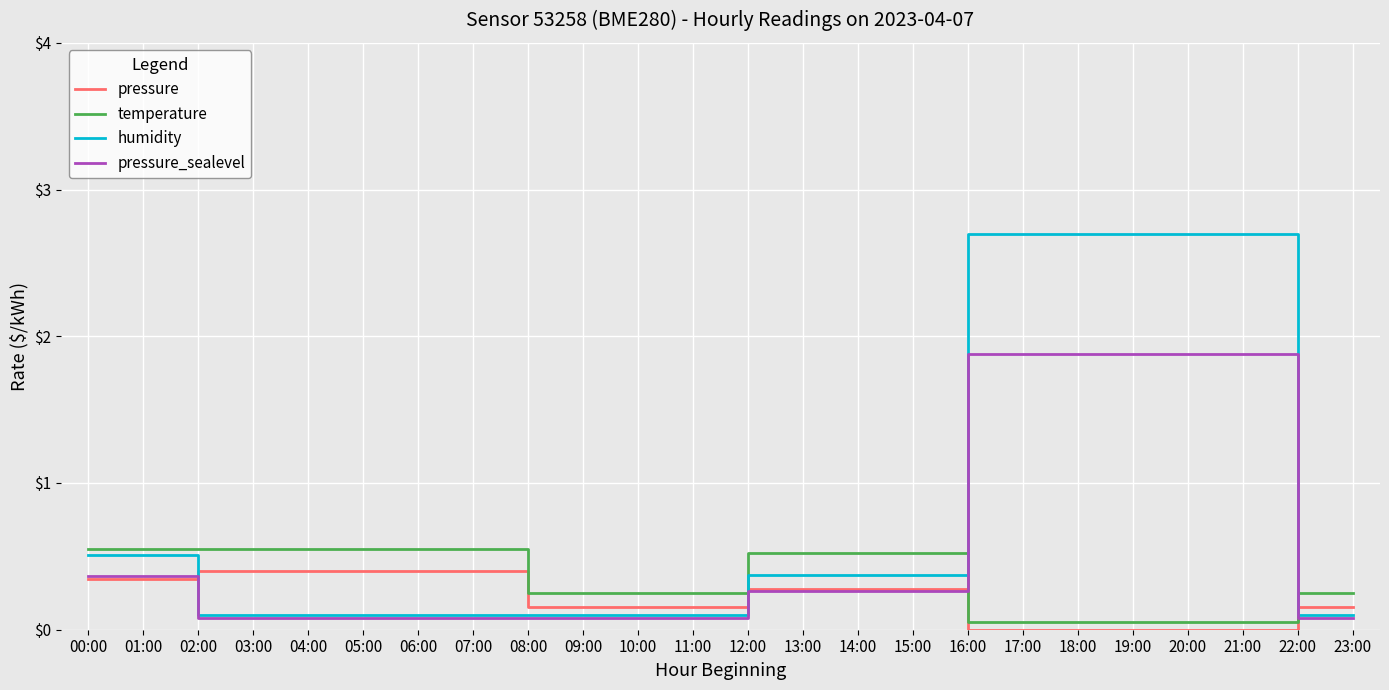

What is the sum of all pressure_sealevel values?

14.0